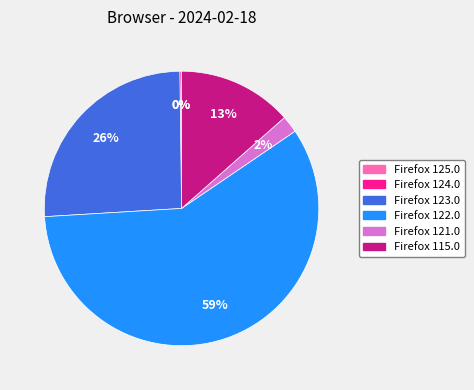

Which slice is the largest?

Firefox 122.0